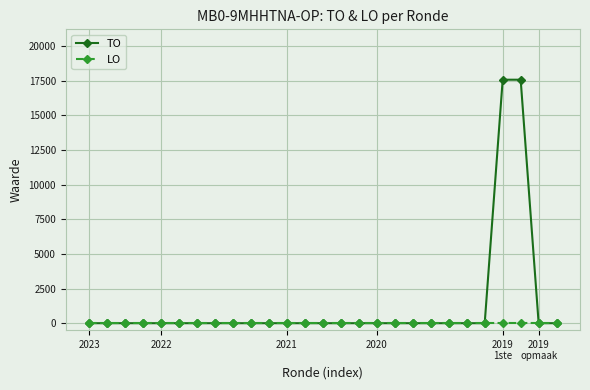

List the series in order of their peak value, lowest first.

LO, TO